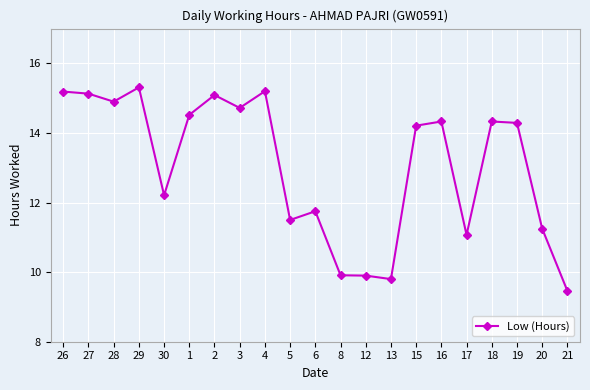

Does the chart display data point markers on the line(s)?

Yes